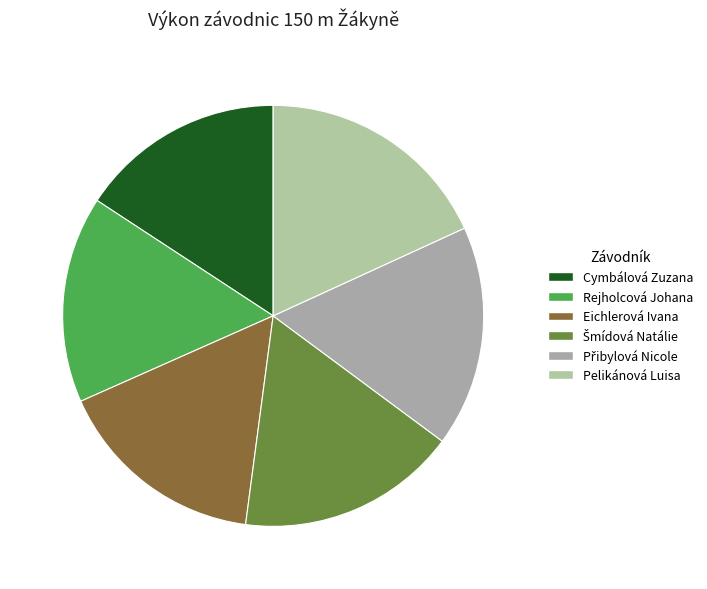

Is there a majority slice in this chart?

No